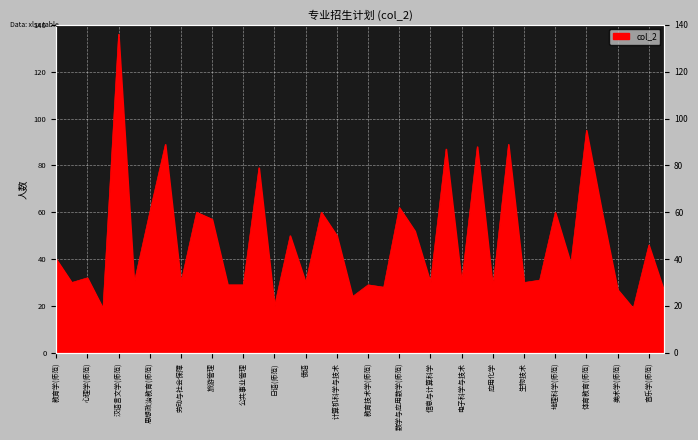

What is the value of the 4th point from the left?

19